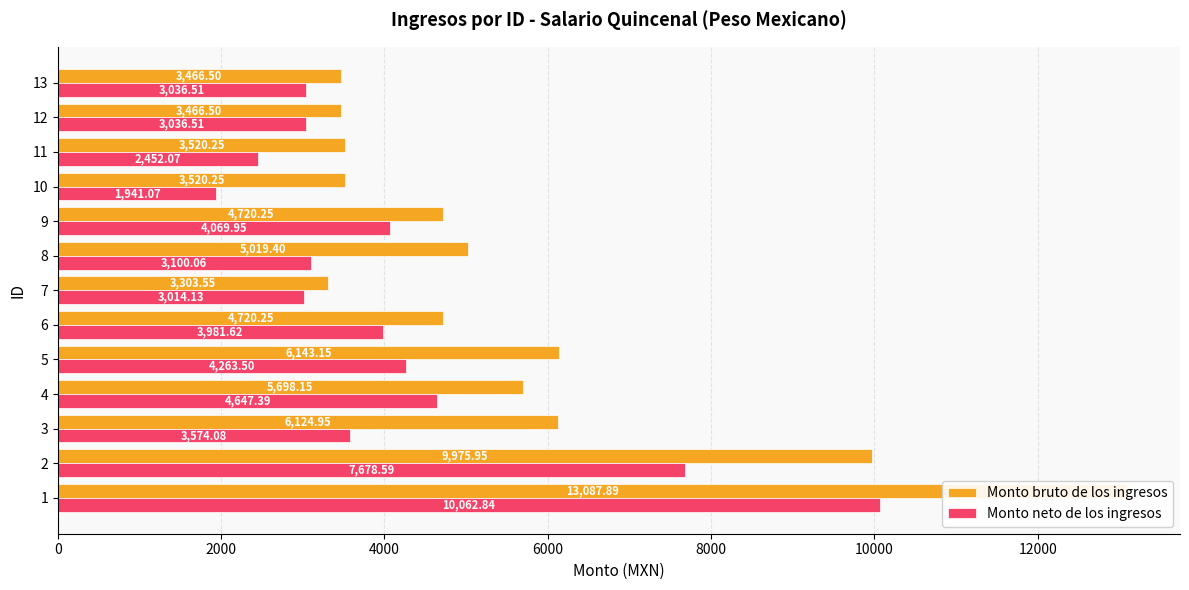

What is the minimum value for Monto neto de los ingresos?

1941.1